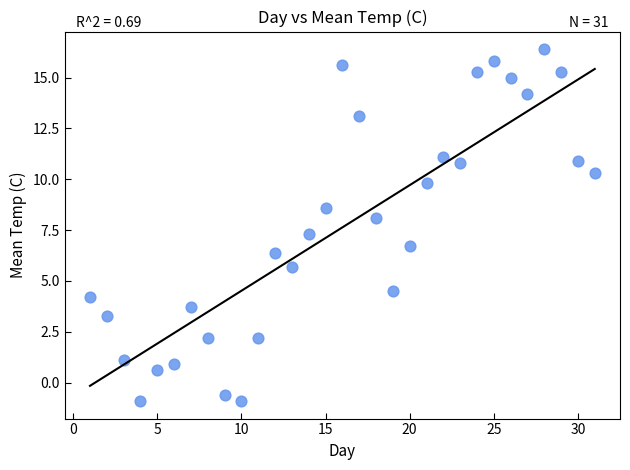

What is the range of Y values (max minus min)?

17.3